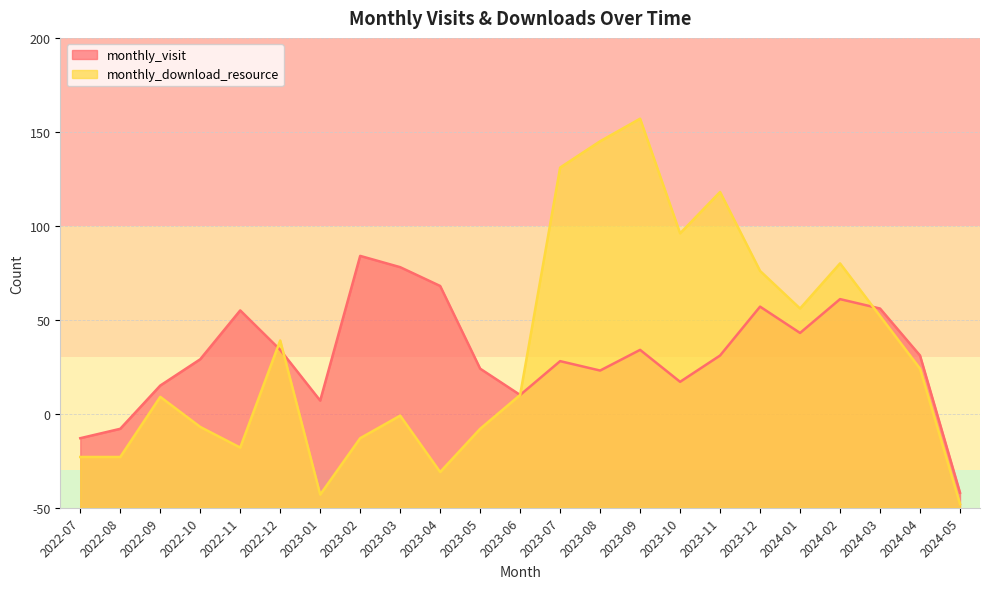

How many data points in monthly_download_resource are less than 60?

11